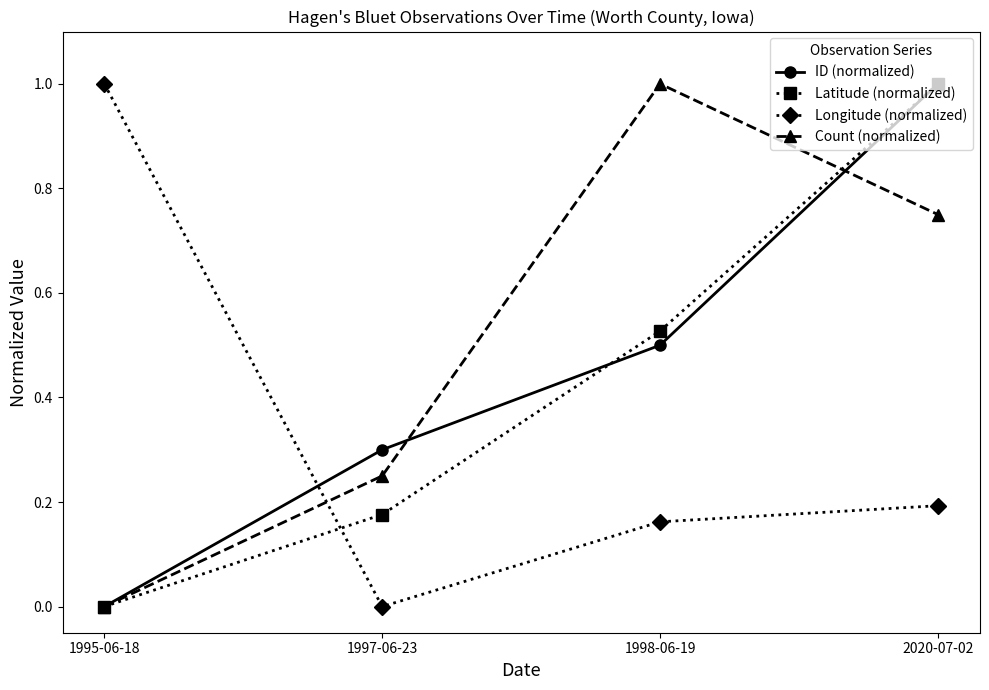

What is the average value of the Latitude (normalized) series?

0.4